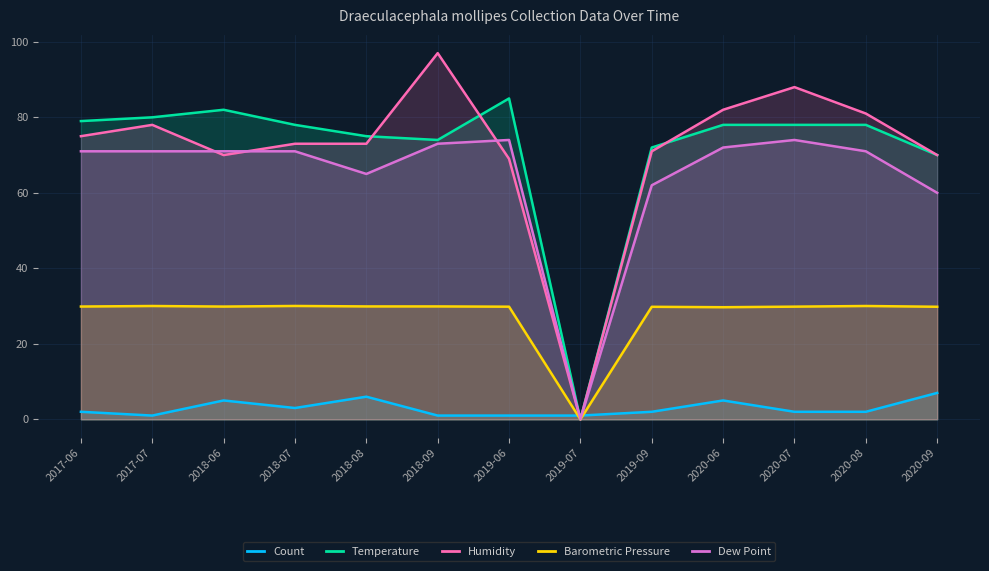

Which has a higher value, 2019-07 or 2017-06?

2017-06